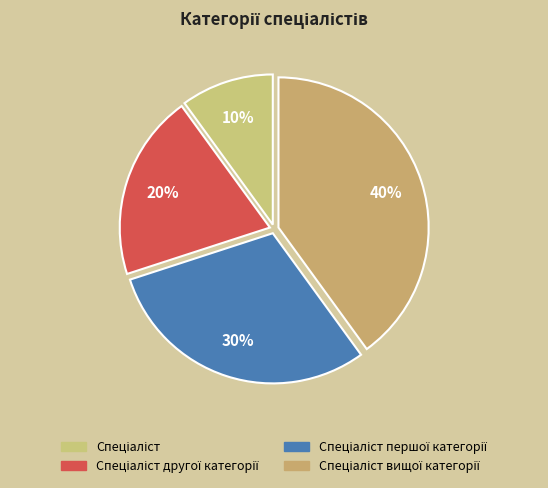

How many slices are in this pie chart?

4